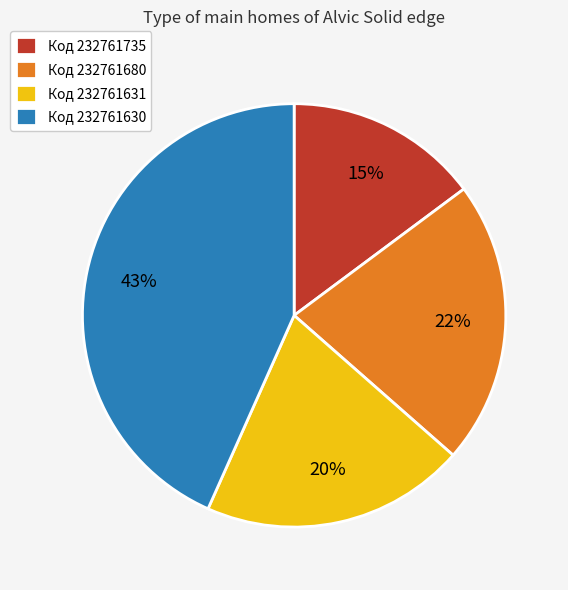

What percentage is the Код 232761735 slice, to the nearest percent?

15%